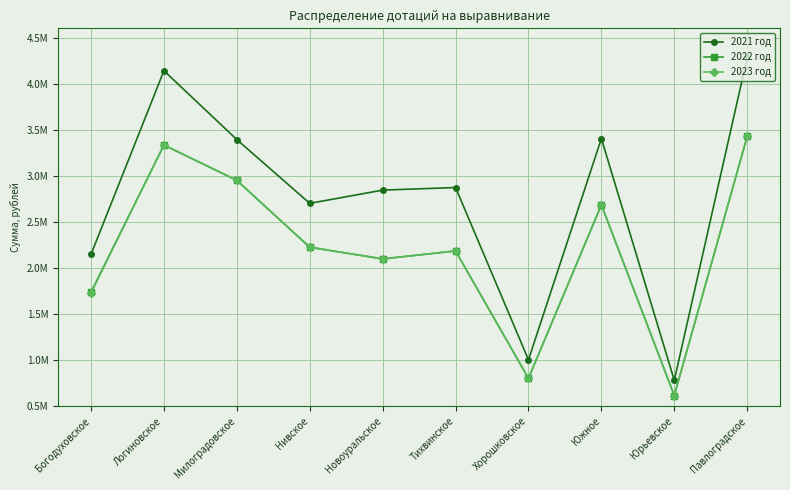

What is the label of the 8th point from the left?

Южное